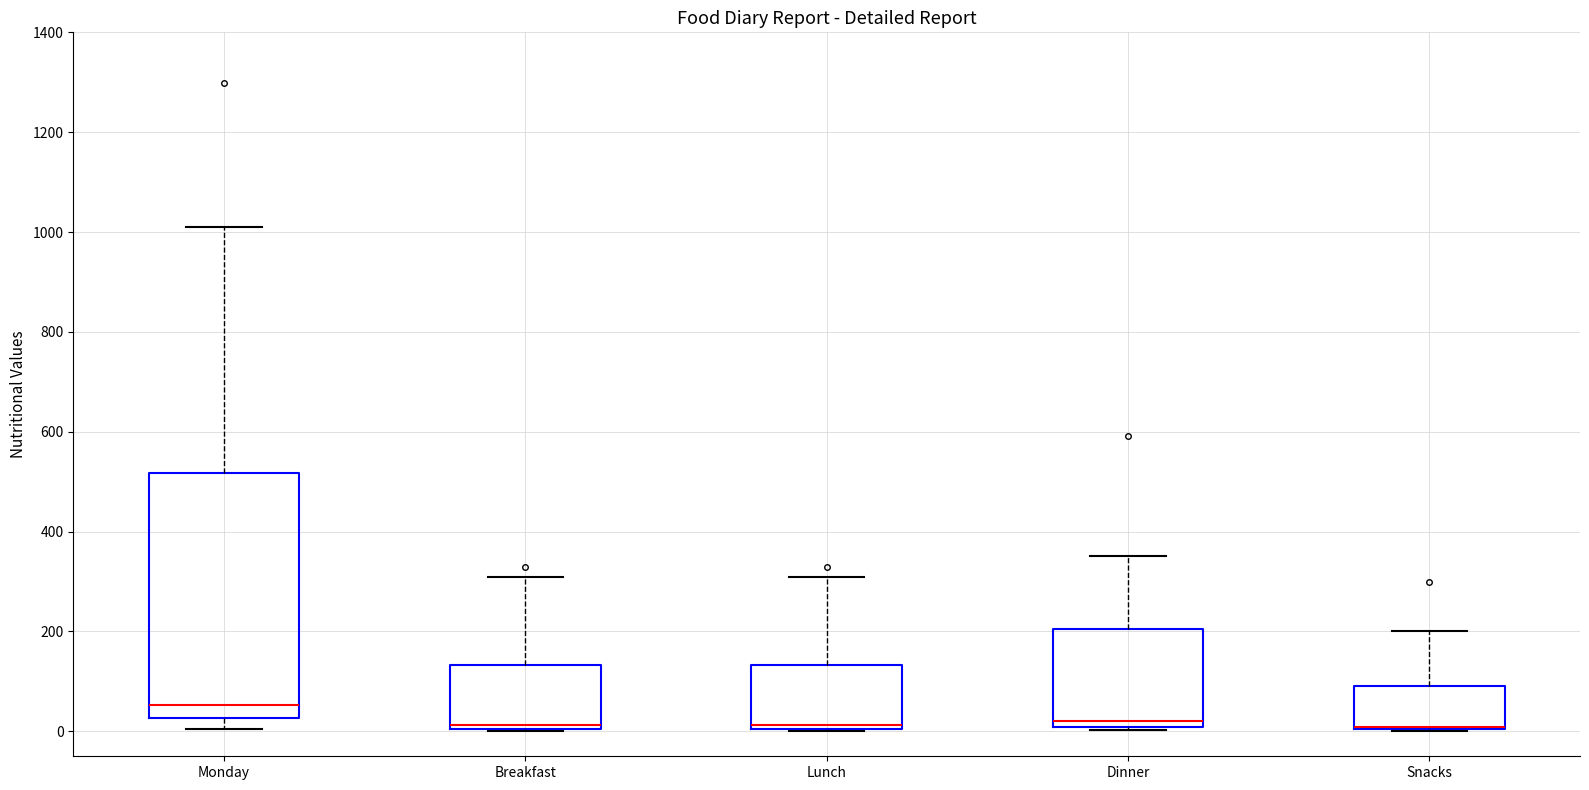

Reading left to right, transcribe this box plot: for each box, give where its median line is, the range the box spans, and where its two whiskers end, as read against the y-axis. The values are not printed on the chart, so give them approximately, as read against the axis.

Monday: median 60, box 20 to 520, whiskers 0 to 1020
Breakfast: median 20, box 0 to 140, whiskers 0 to 320
Lunch: median 20, box 0 to 140, whiskers 0 to 320
Dinner: median 20, box 0 to 200, whiskers 0 (just below the box's lower edge) to 360
Snacks: median 0 (drawn on the box's lower edge), box 0 to 100, whiskers 0 to 200